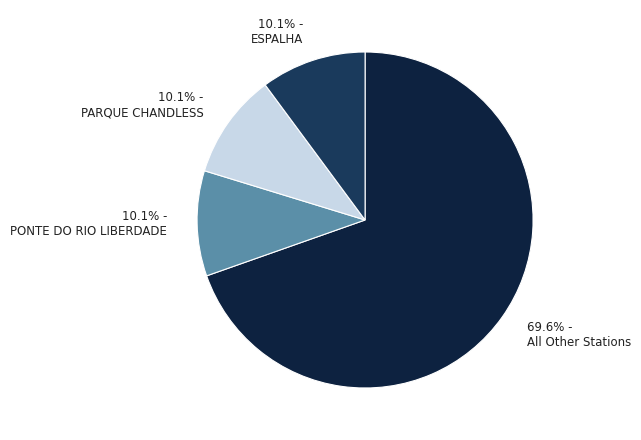

Count the number of slices in the pie.

4